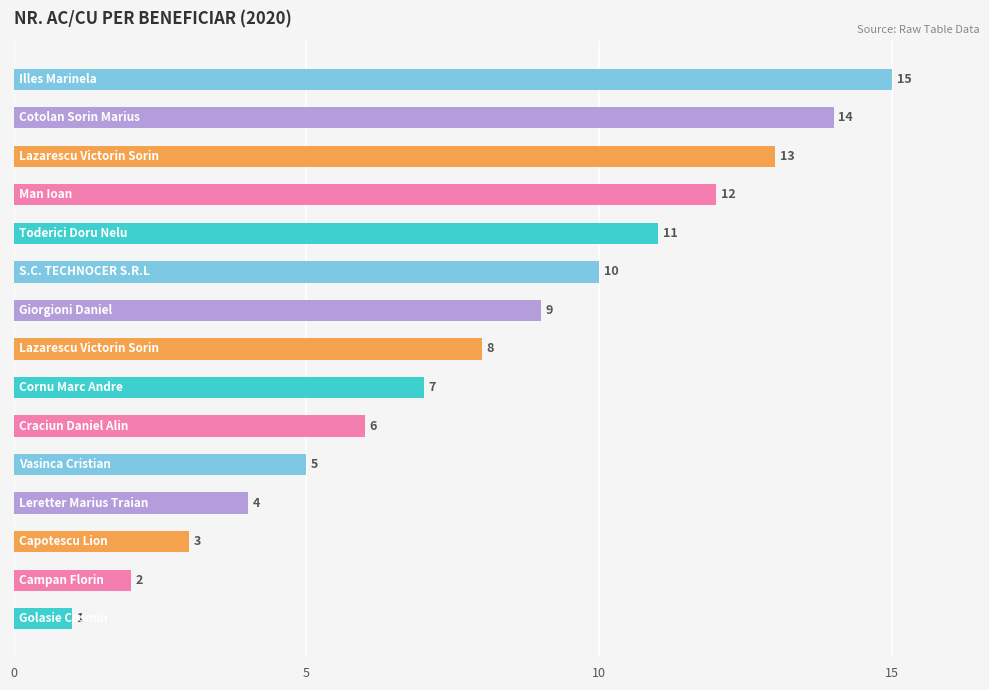

What is the difference between the second highest and minimum values?

13